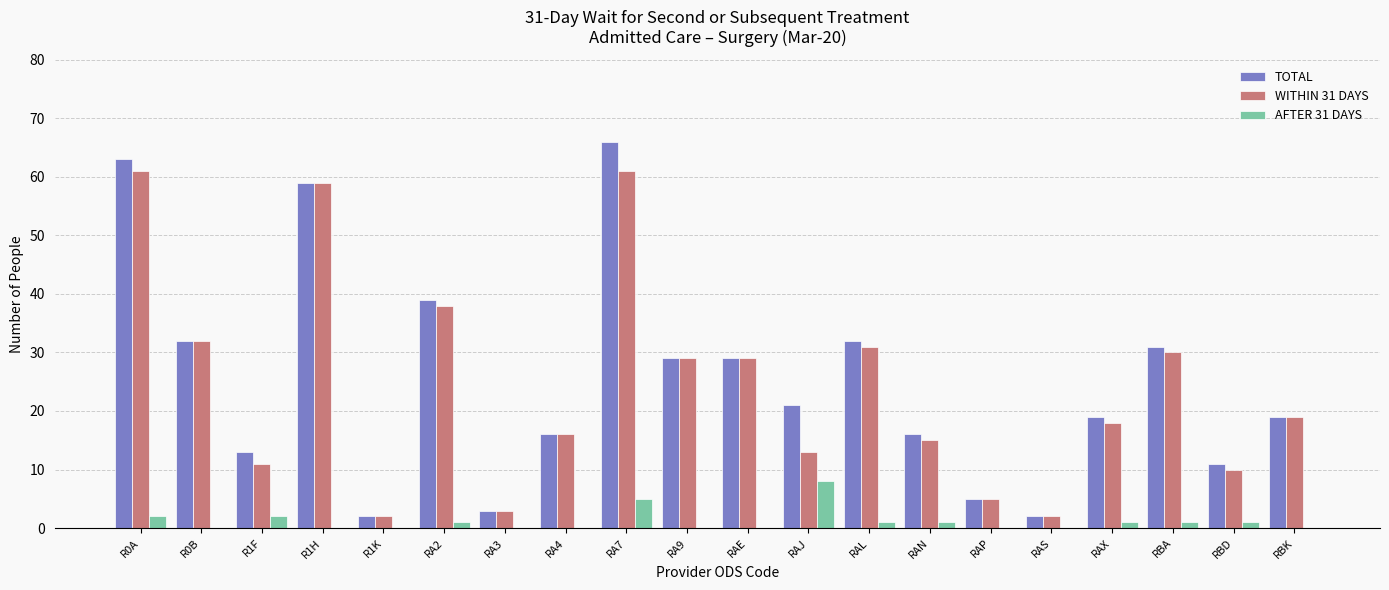

Are the bars horizontal?

No